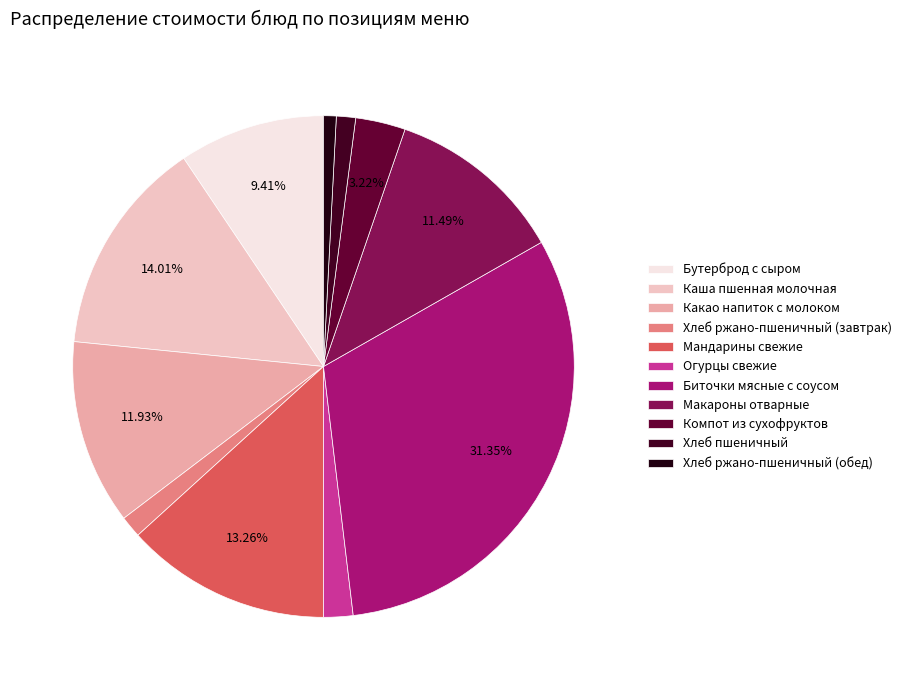

Which category has the smallest portion of the pie?

Хлеб ржано-пшеничный (обед)